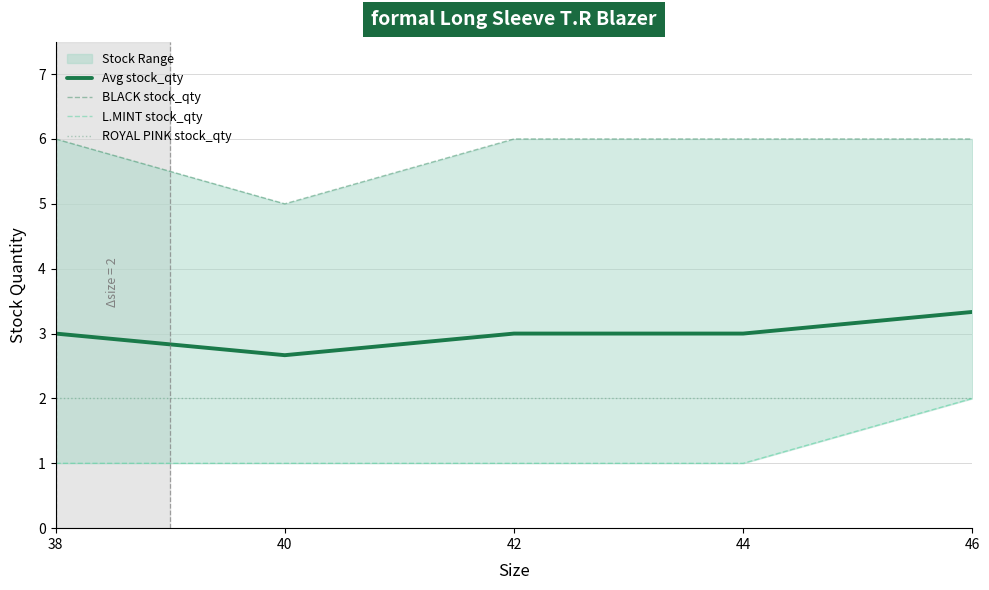

Reading right to left, extract all data points from this chart.

Avg stock_qty: 46=3.3	44=3.0	42=3.0	40=2.7	38=3.0
BLACK stock_qty: 46=6.0	44=6.0	42=6.0	40=5.0	38=6.0
L.MINT stock_qty: 46=2.0	44=1.0	42=1.0	40=1.0	38=1.0
ROYAL PINK stock_qty: 46=2.0	44=2.0	42=2.0	40=2.0	38=2.0